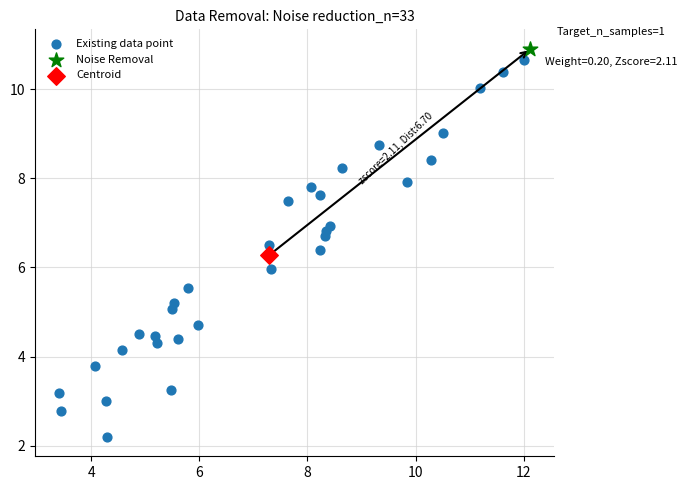

What are all the series names shown in the legend?

Existing data point, Noise Removal, Centroid